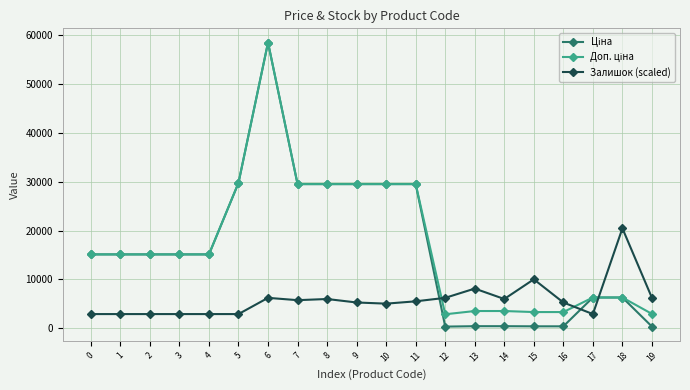

Does the chart have visible grid lines?

Yes